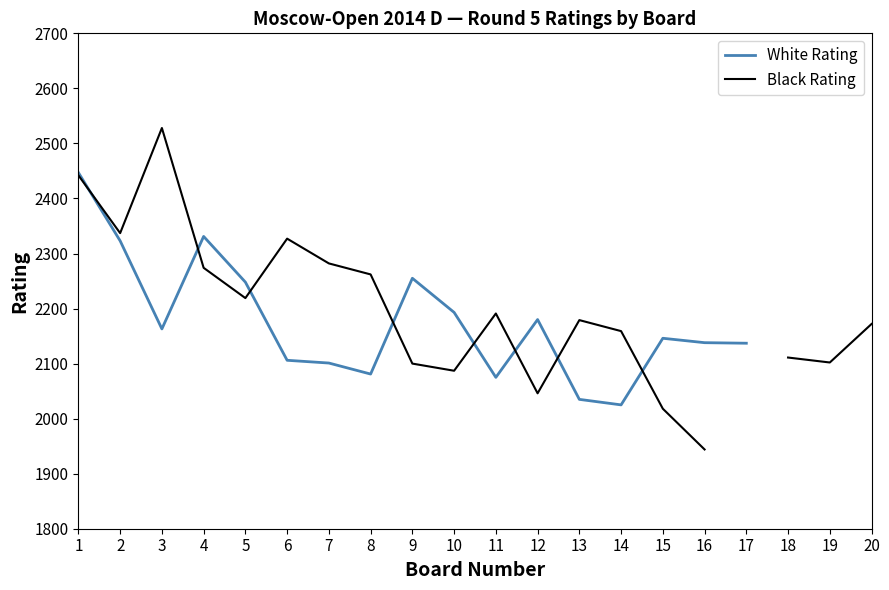

Read the White Rating value at 2.

2323.0